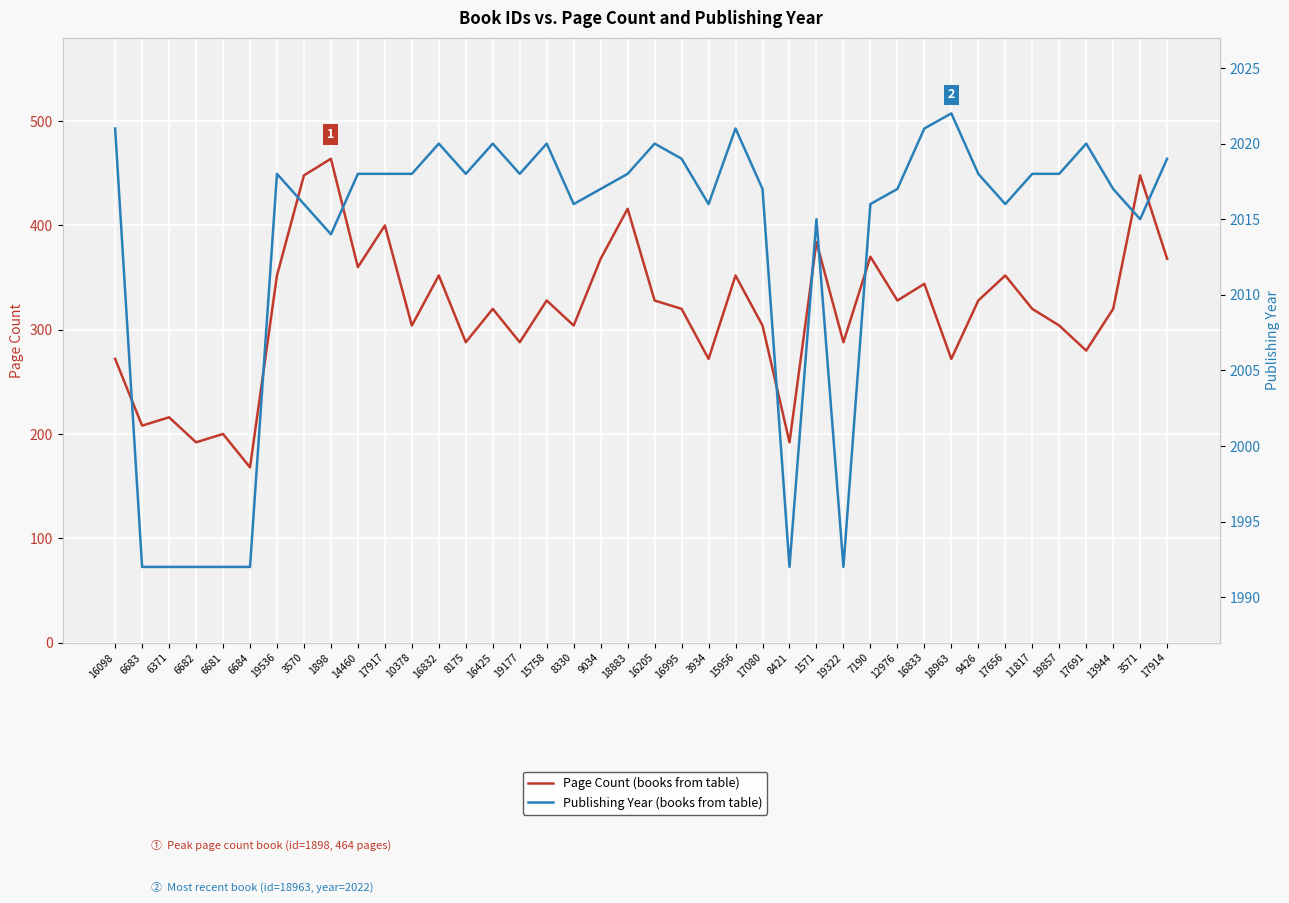

At which label is Page Count closest to 316?

16425